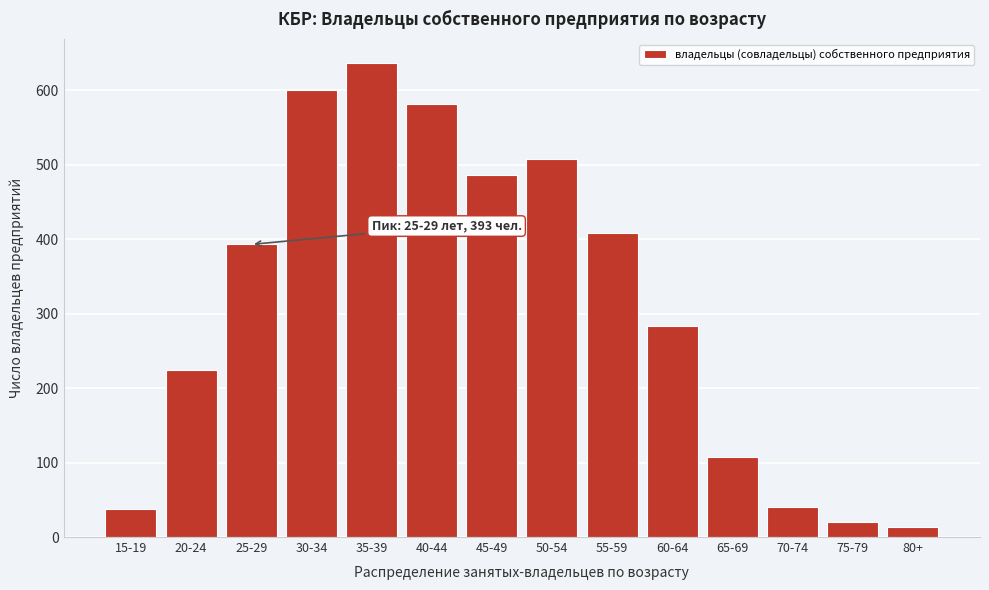

Reading left to right, extract all data points from this chart.

15-19=38	20-24=224	25-29=393	30-34=600	35-39=637	40-44=582	45-49=486	50-54=508	55-59=409	60-64=284	65-69=108	70-74=41	75-79=20	80+=13